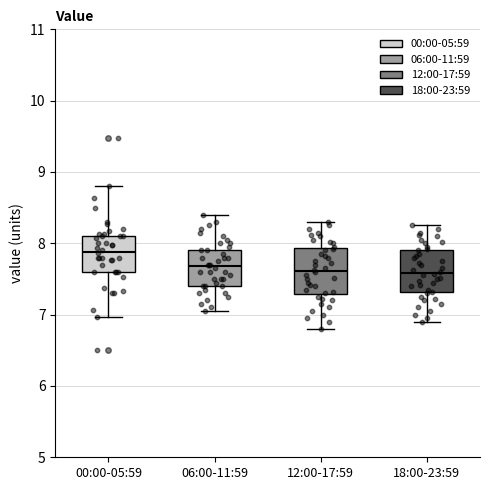

Reading left to right, transcribe this box plot: for each box, give where its median line is, the range the box spans, and where its two whiskers end, as read against the y-axis. The values are not printed on the chart, so give them approximately, as read against the axis.

00:00-05:59: median 7.9, box 7.6 to 8.1, whiskers 7.0 to 8.8
06:00-11:59: median 7.7, box 7.4 to 7.9, whiskers 7.1 to 8.4
12:00-17:59: median 7.6, box 7.3 to 7.9, whiskers 6.8 to 8.3
18:00-23:59: median 7.6, box 7.3 to 7.9, whiskers 6.9 to 8.3